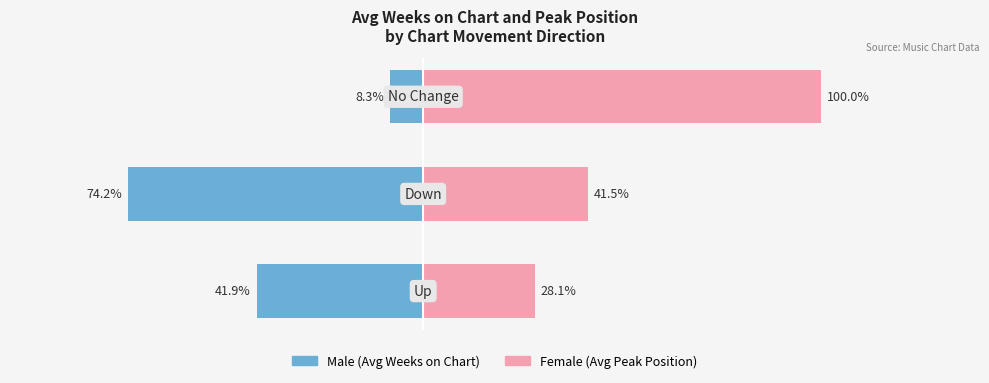

What is the value of the Male bar at the 1st from the left?

-41.9